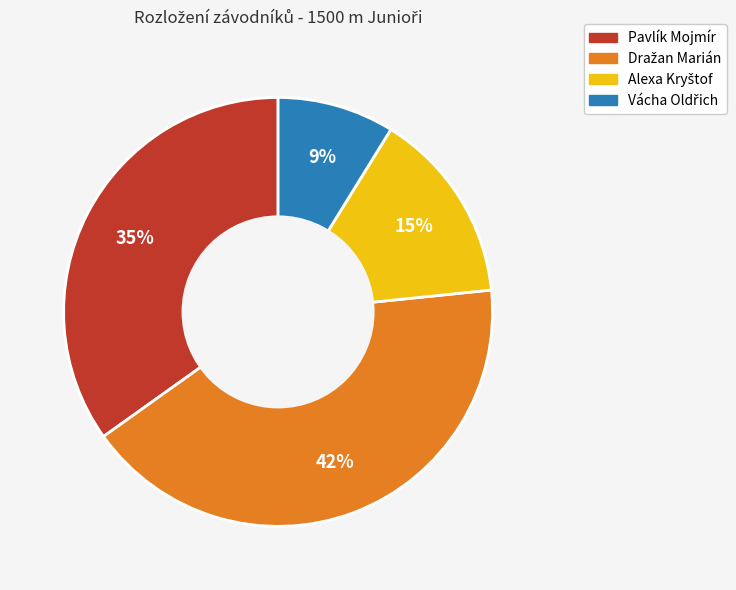

Is there a majority slice in this chart?

No